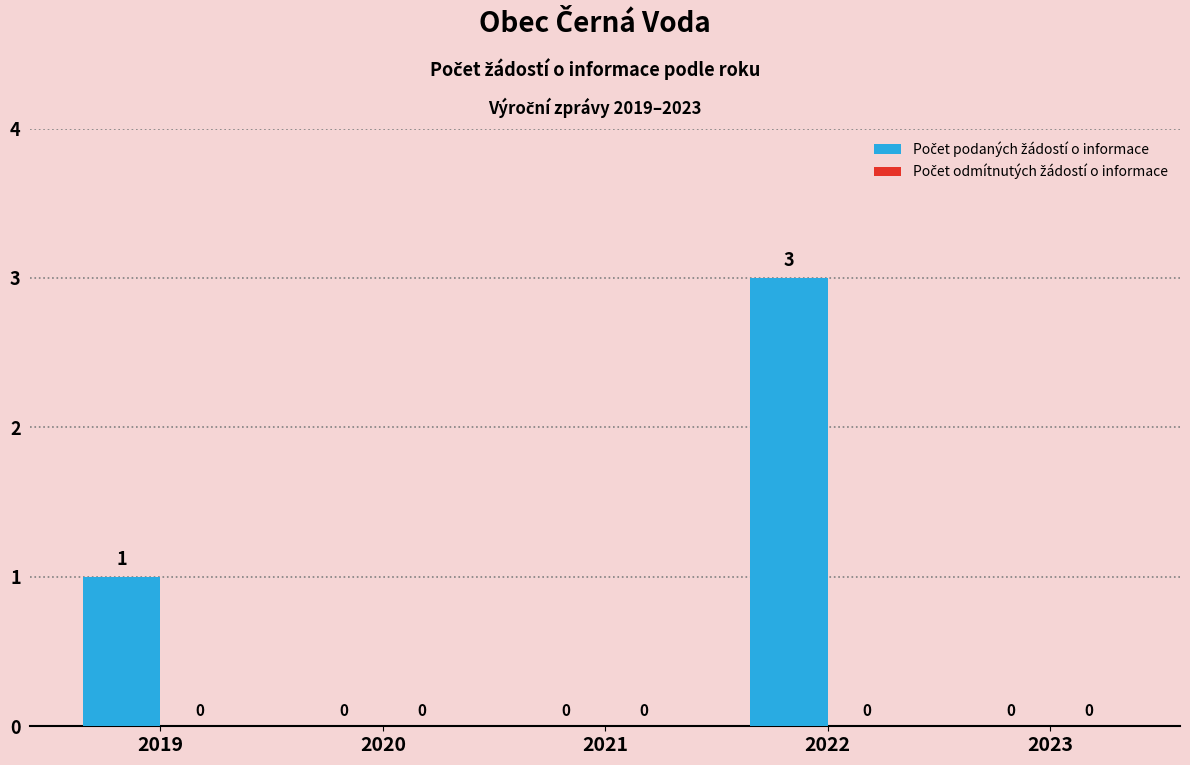

Reading left to right, list all the values displayed in this chart.

2019=1	2020=0	2021=0	2022=3	2023=0